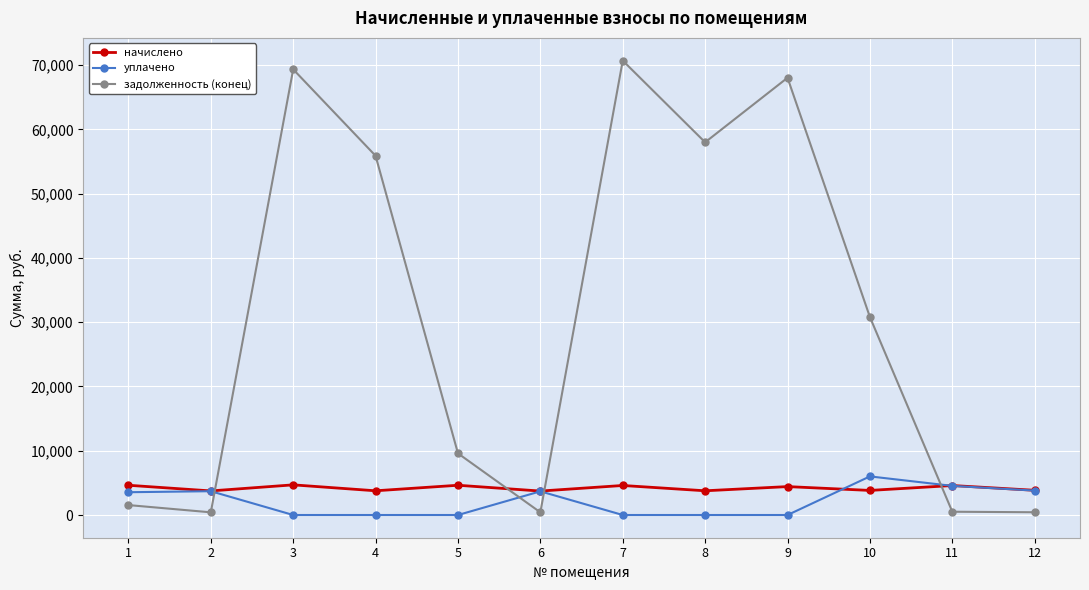

What is the difference between the second highest and second lowest values in the начислено series?

881.3